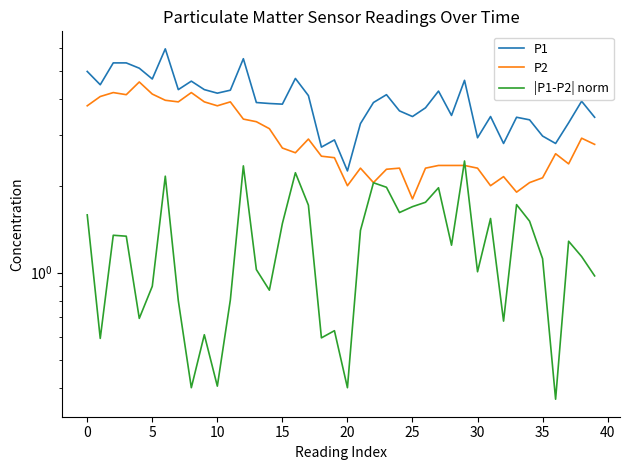

Which category has the lowest value in the P2 series?

25